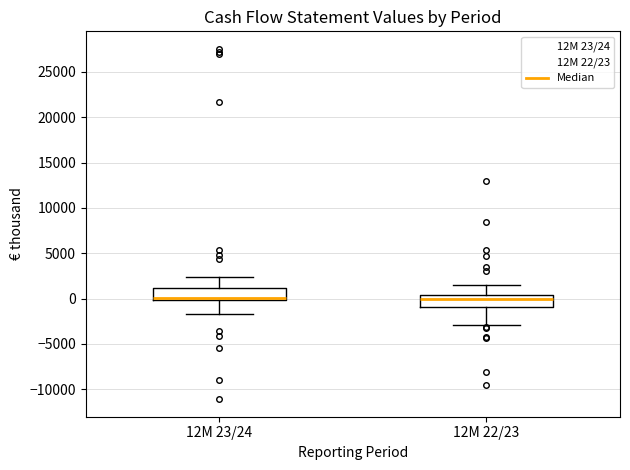

Reading left to right, read every box against the y-axis: the position of its median line, the range the box covers, and the ends of its whiskers. The values are not printed on the chart, so give them approximately, as read against the axis.

12M 23/24: median 0 (drawn on the box's lower edge), box 0 to 1000, whiskers -1500 to 2500
12M 22/23: median 0, box -1000 to 500, whiskers -3000 to 1500